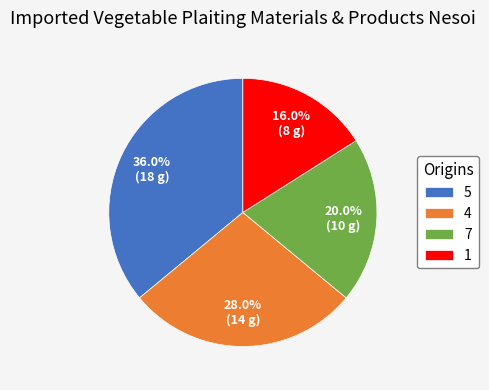

What percentage is NOT represented by 4?

72.0%